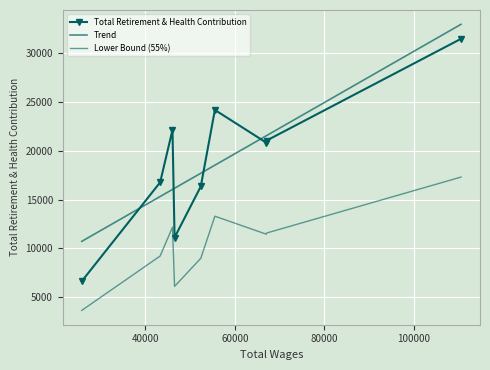

How many values exceed 20826?

4